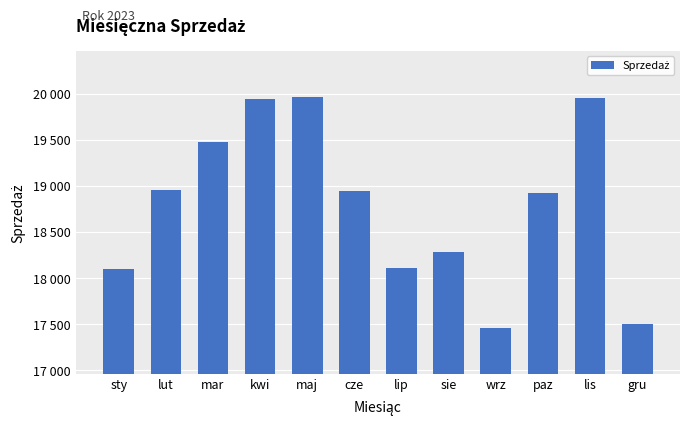

What is the ratio of the value at lip to the value at lut?

1.0